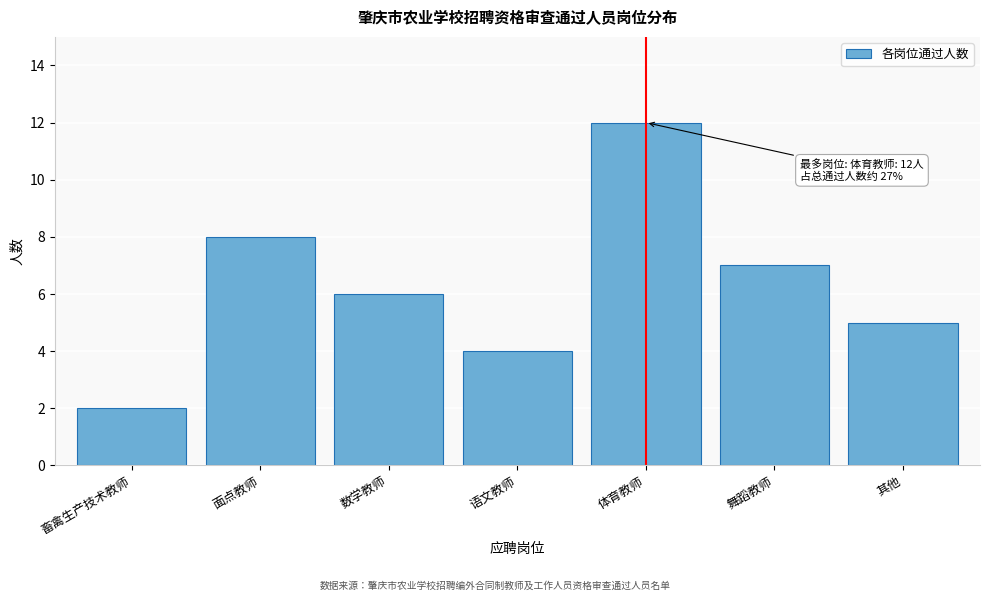

Reading left to right, list all the values displayed in this chart.

2	8	6	4	12	7	5